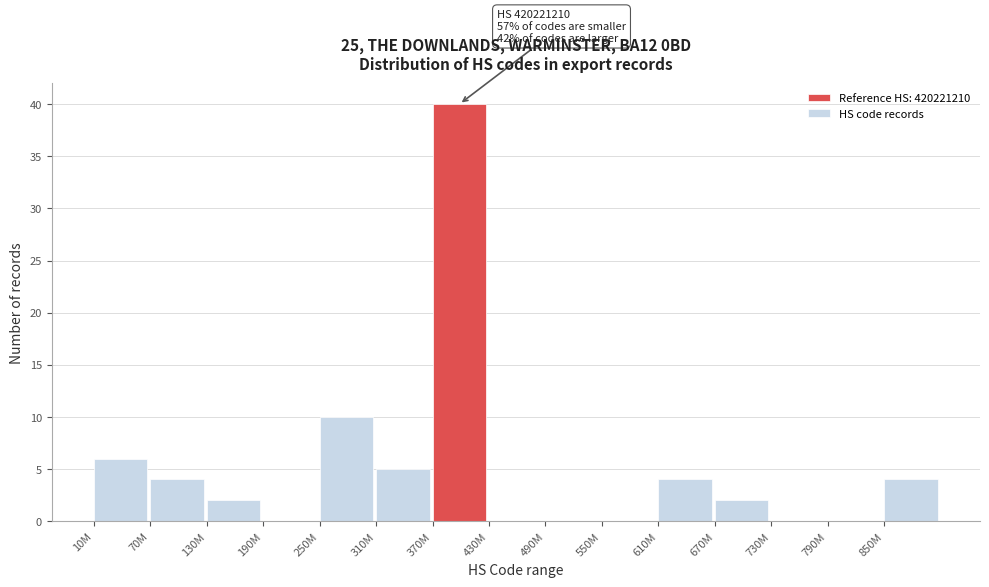

Reading left to right, extract all data points from this chart.

10M=6	70M=4	130M=2	190M=0	250M=10	310M=5	370M=40	430M=0	490M=0	550M=0	610M=4	670M=2	730M=0	790M=0	850M=4